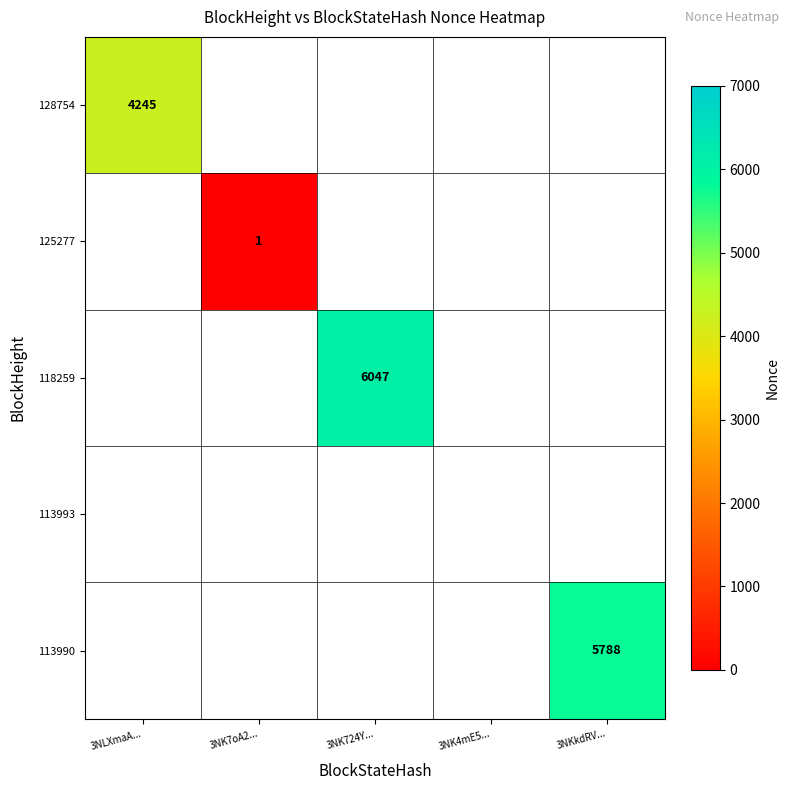

Which category has the highest value across all series?

3NK724Y...